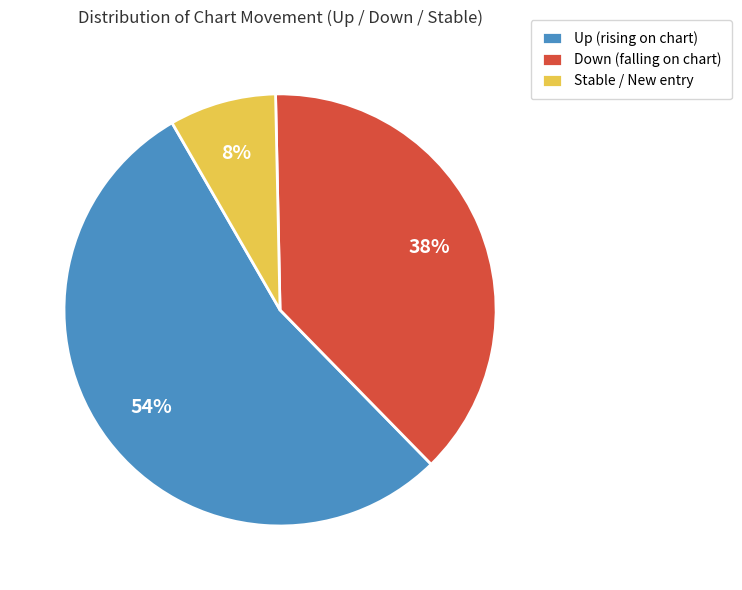

To the nearest percent, what is the difference between the largest and smallest slice percentages?

46%